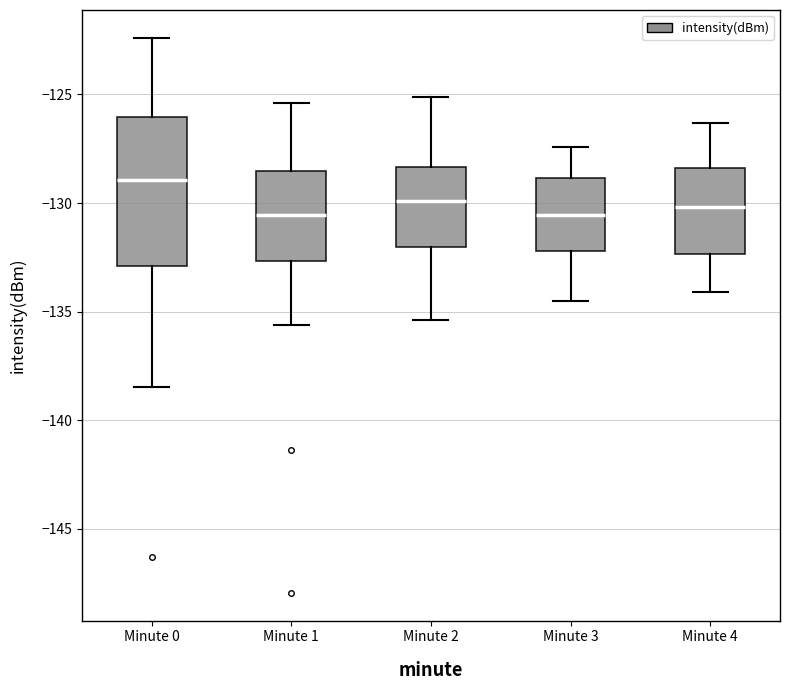

Reading left to right, transcribe this box plot: for each box, give where its median line is, the range the box spans, and where its two whiskers end, as read against the y-axis. The values are not printed on the chart, so give them approximately, as read against the axis.

Minute 0: median -129.0, box -133.0 to -126.0, whiskers -138.5 to -122.5
Minute 1: median -130.5, box -132.5 to -128.5, whiskers -135.5 to -125.5
Minute 2: median -130.0, box -132.0 to -128.5, whiskers -135.5 to -125.0
Minute 3: median -130.5, box -132.0 to -129.0, whiskers -134.5 to -127.5
Minute 4: median -130.0, box -132.5 to -128.5, whiskers -134.0 to -126.5